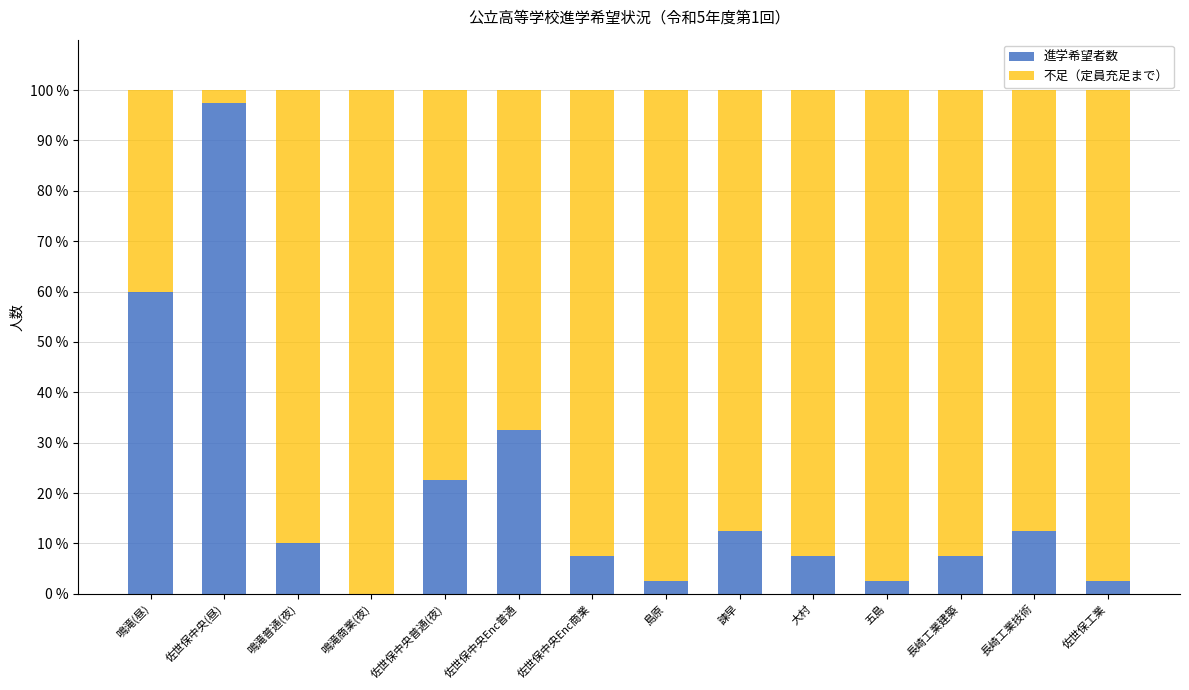

What is the approximate value of 進学希望者数 at 長崎工業建築?

7.5